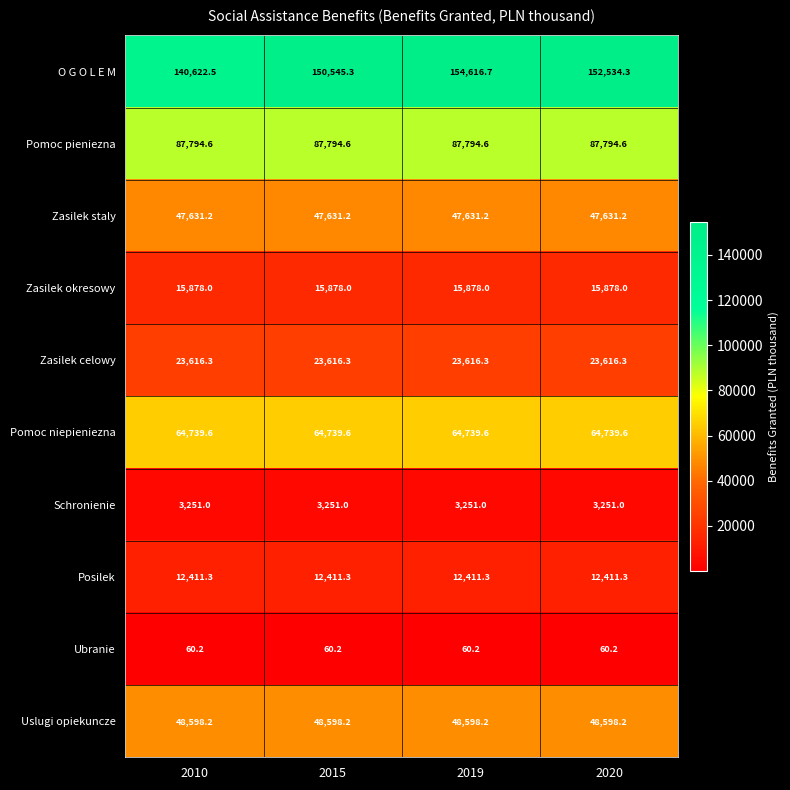

What is the sum of the Pomoc niepieniezna values at 2015 and 2020?

129479.2